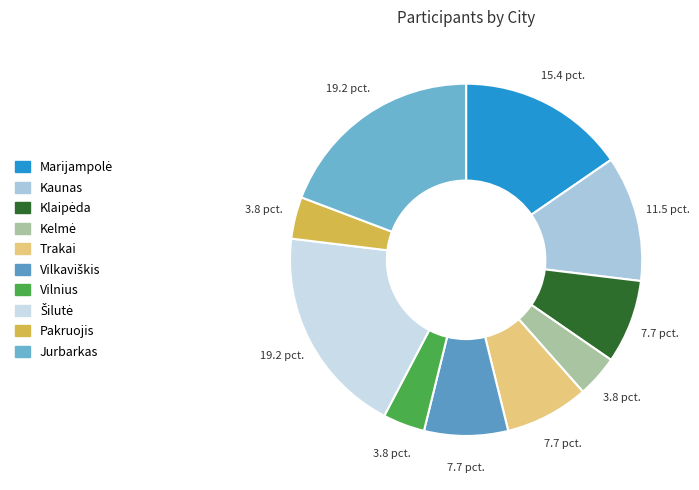

What is the ratio of the value at Šilutė to the value at Klaipėda?

2.5